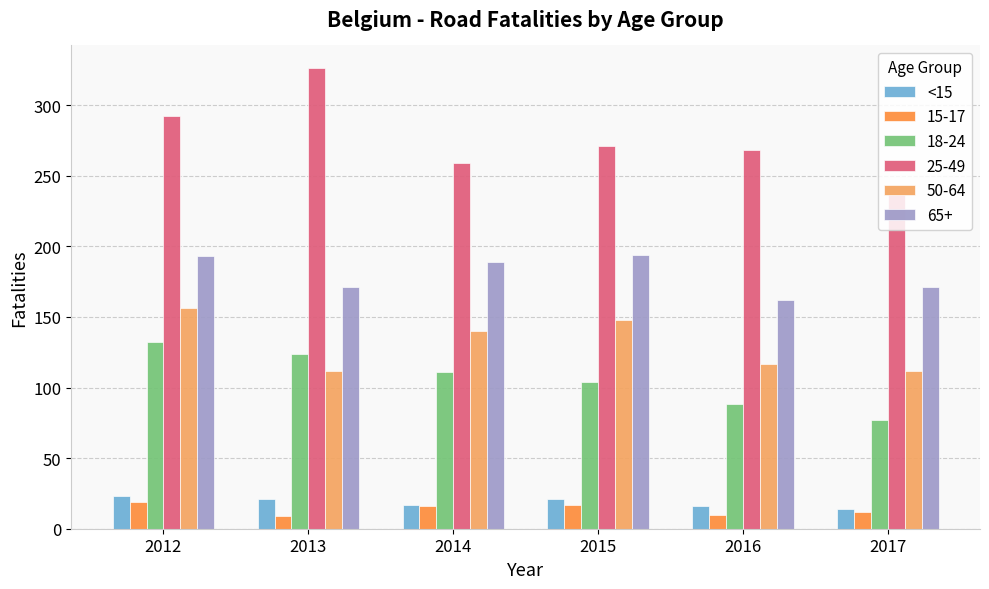

The value of 65+ at 2016 is 162. True or false?

True